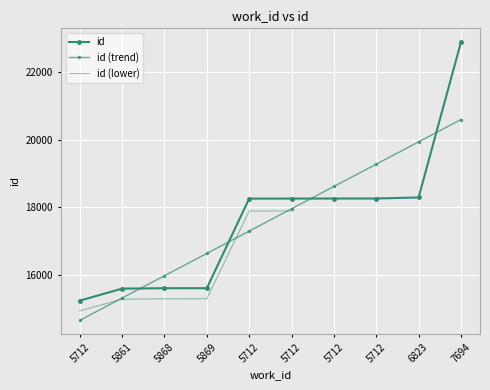

What is the minimum value shown in the chart?

15240